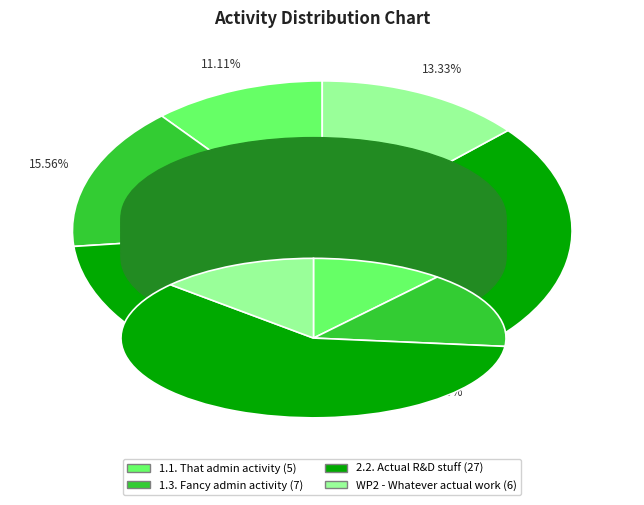

To the nearest percent, what portion does 2.2. Actual R&D stuff represent?

60%